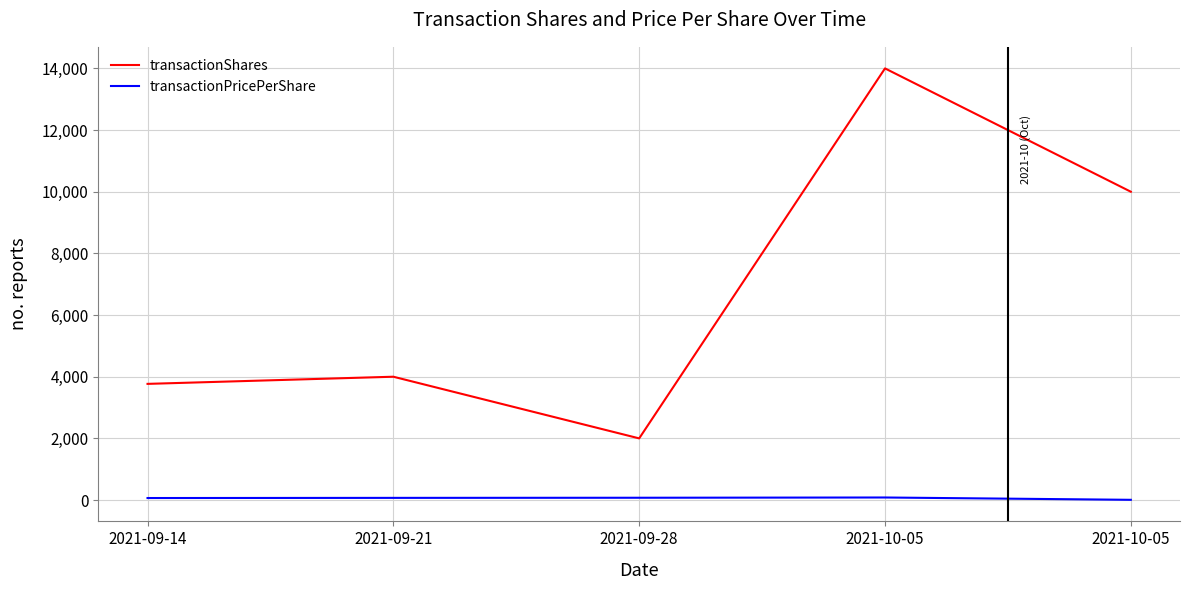

True or false: transactionShares has a value of 14119.4 at 2021-10-05.

False